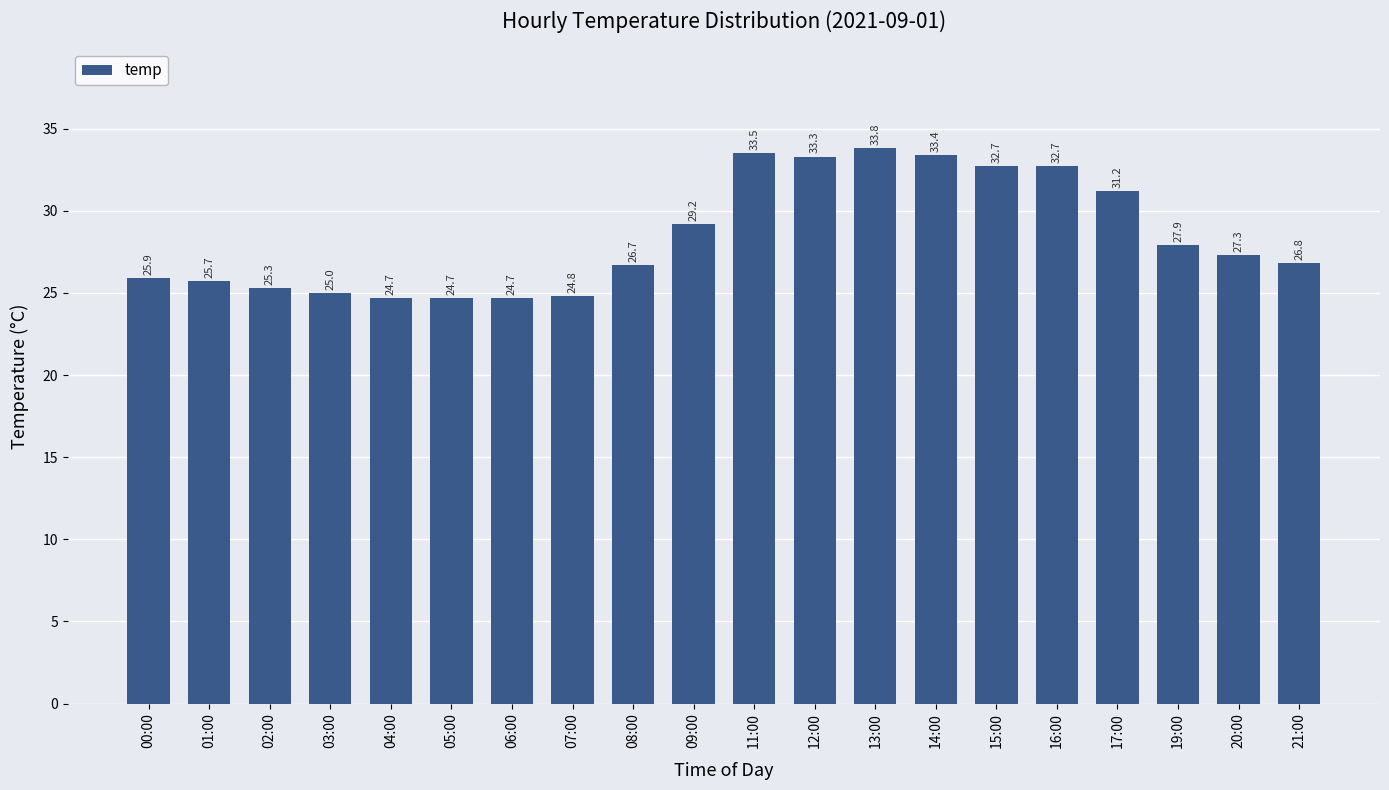

What is the maximum value shown in the chart?

33.8